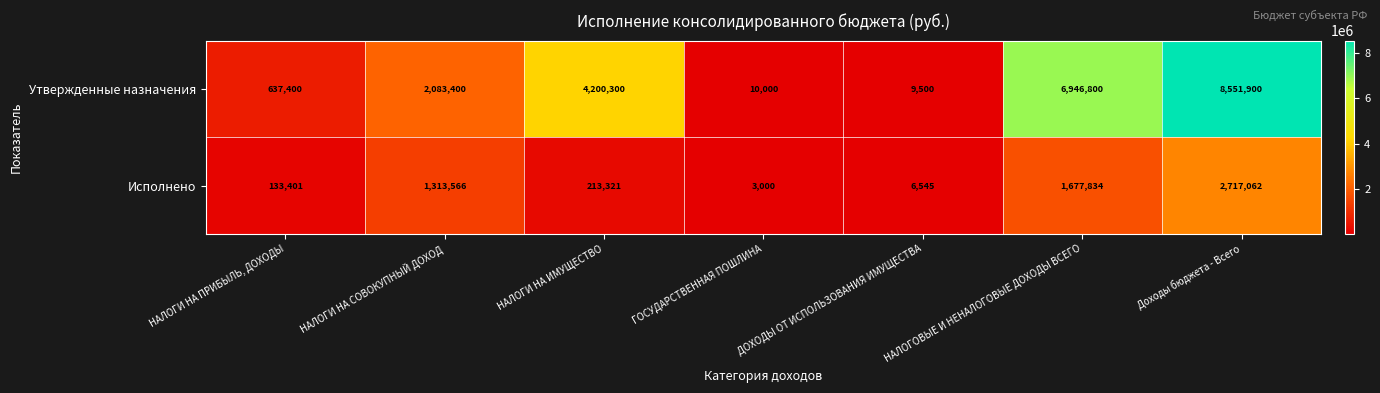

True or false: Исполнено has a value of 3000 at ГОСУДАРСТВЕННАЯ ПОШЛИНА.

True